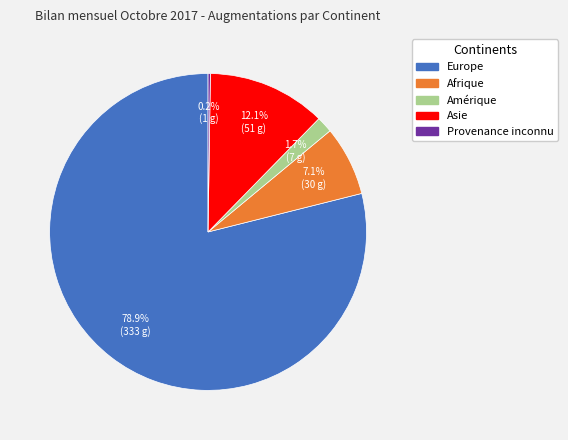

Is there a majority slice in this chart?

Yes